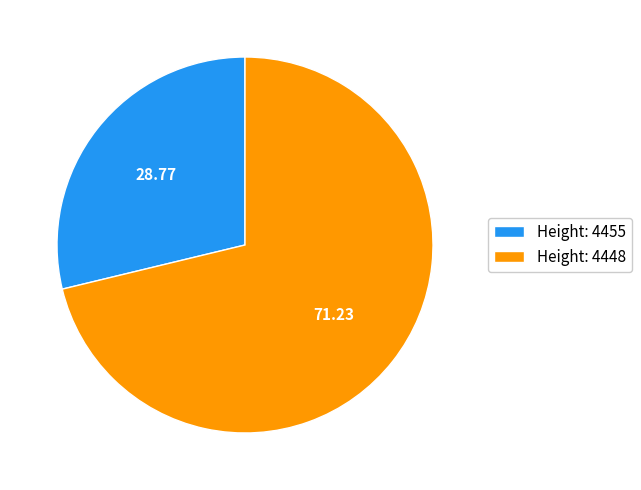

Is the sum of Height: 4448 and Height: 4455 greater than half?

Yes